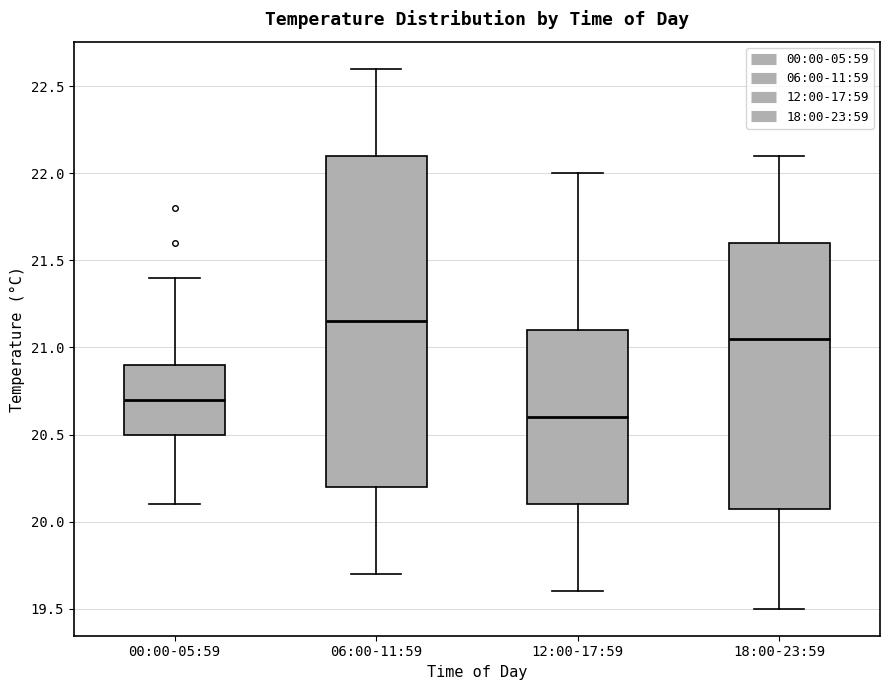

Which box has the highest median line?

06:00-11:59